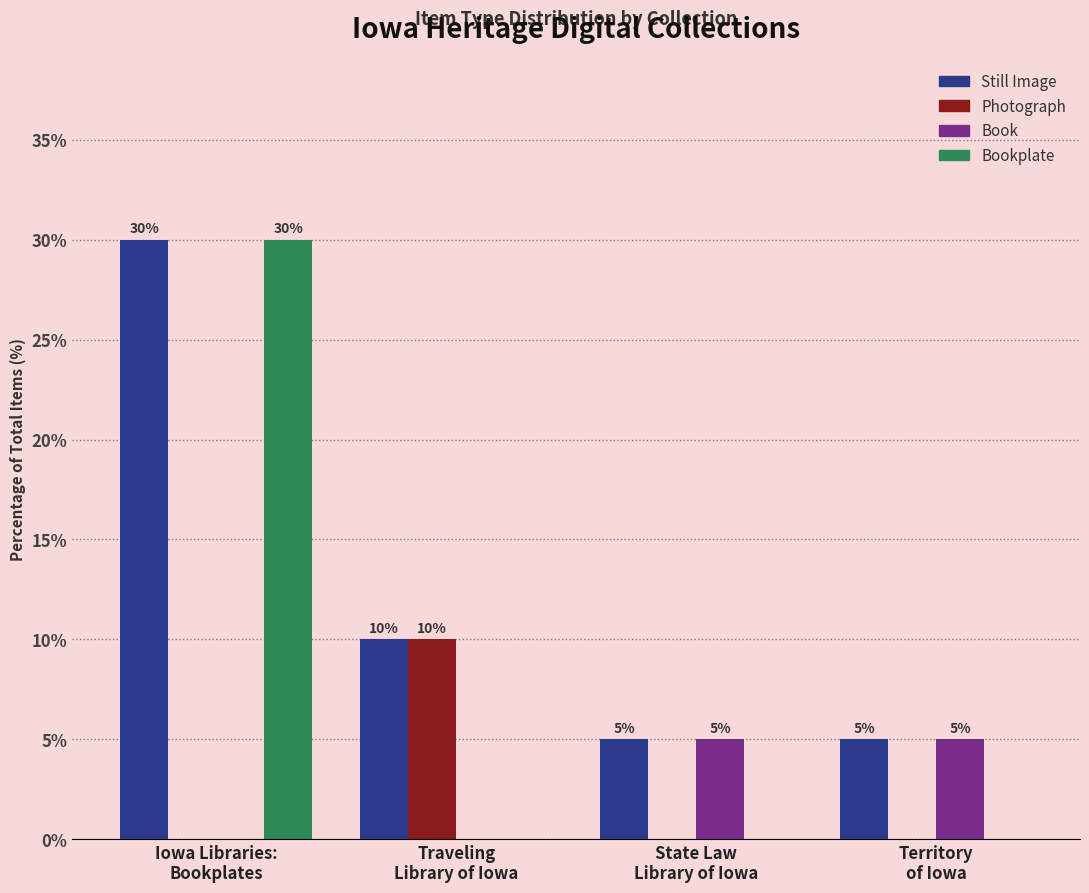

What is the highest value of the Book series?

5